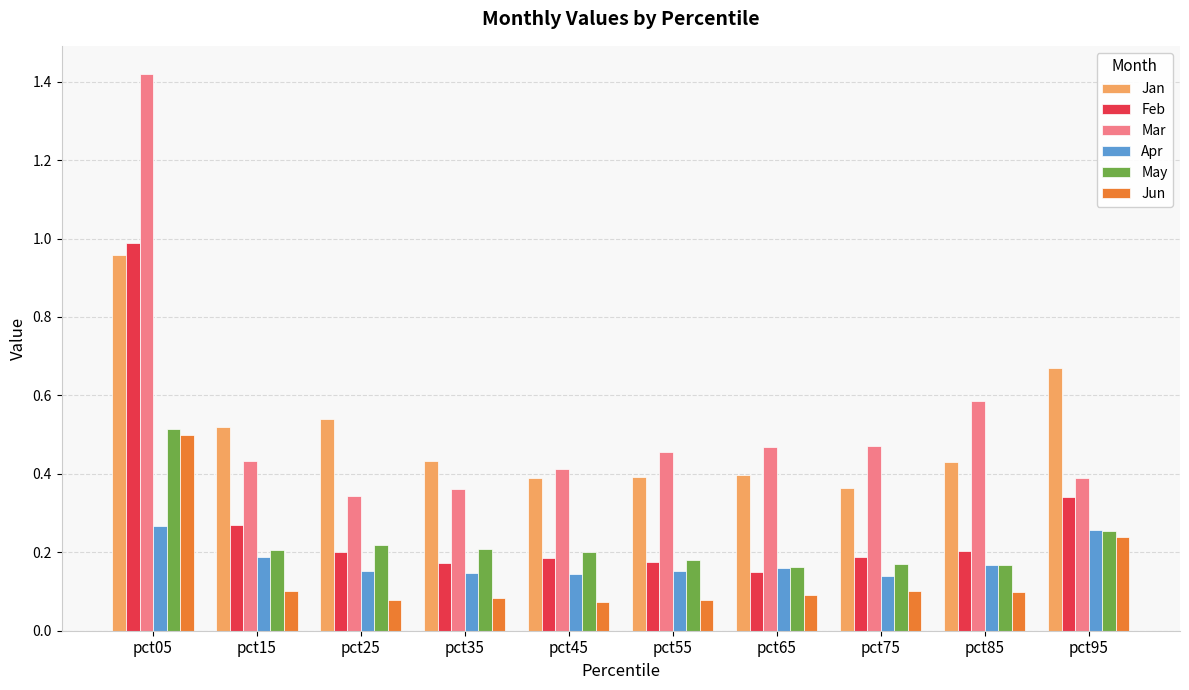

Which series has the largest total across all categories?

Mar